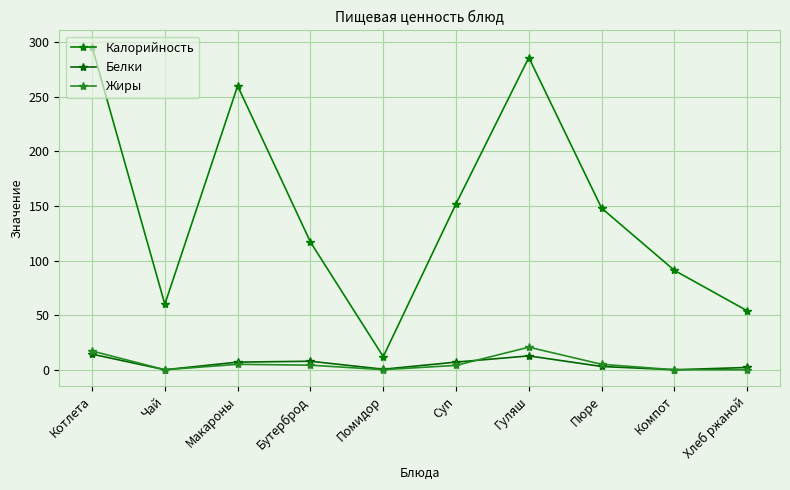

Rank the series at Чай from highest to lowest value.

Калорийность, Белки, Жиры